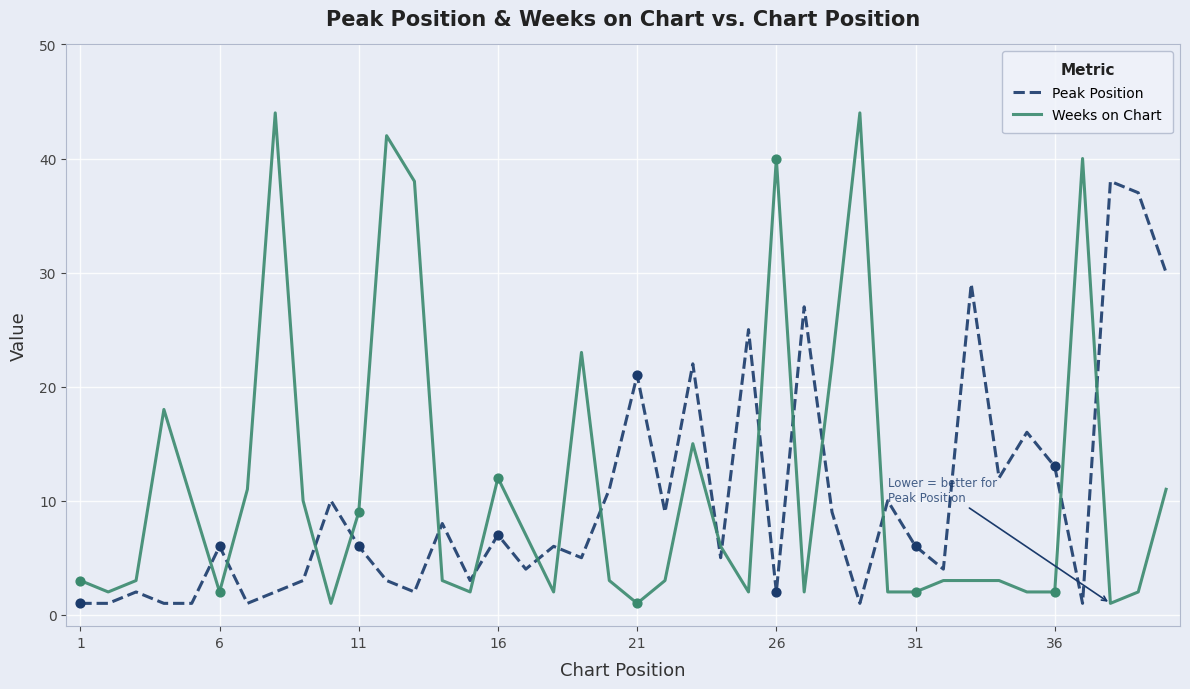

What is the difference between the maximum and minimum values in the Weeks on Chart series?

43